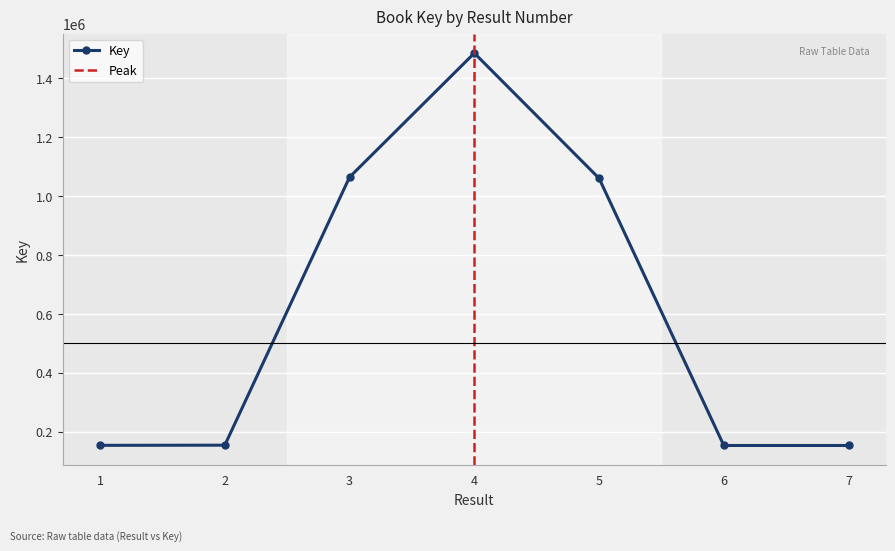

What is the value of the 6th point from the left?

153001